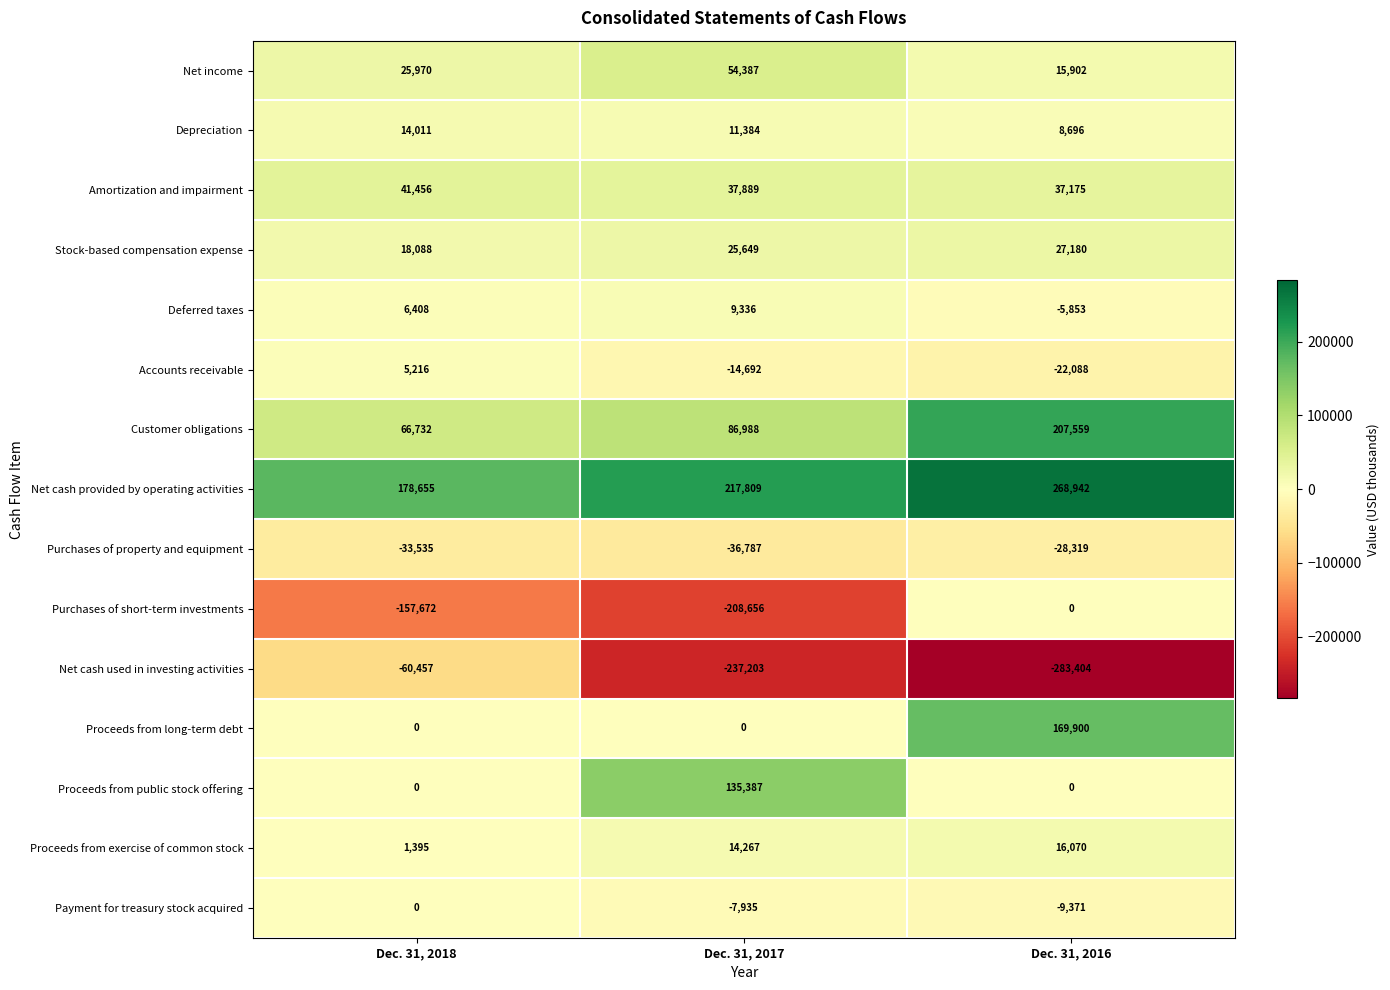

At Dec. 31, 2017, list the series in order from smallest to largest.

Net cash used in investing activities, Purchases of short-term investments, Purchases of property and equipment, Accounts receivable, Payment for treasury stock acquired, Proceeds from long-term debt, Deferred taxes, Depreciation, Proceeds from exercise of common stock, Stock-based compensation expense, Amortization and impairment, Net income, Customer obligations, Proceeds from public stock offering, Net cash provided by operating activities